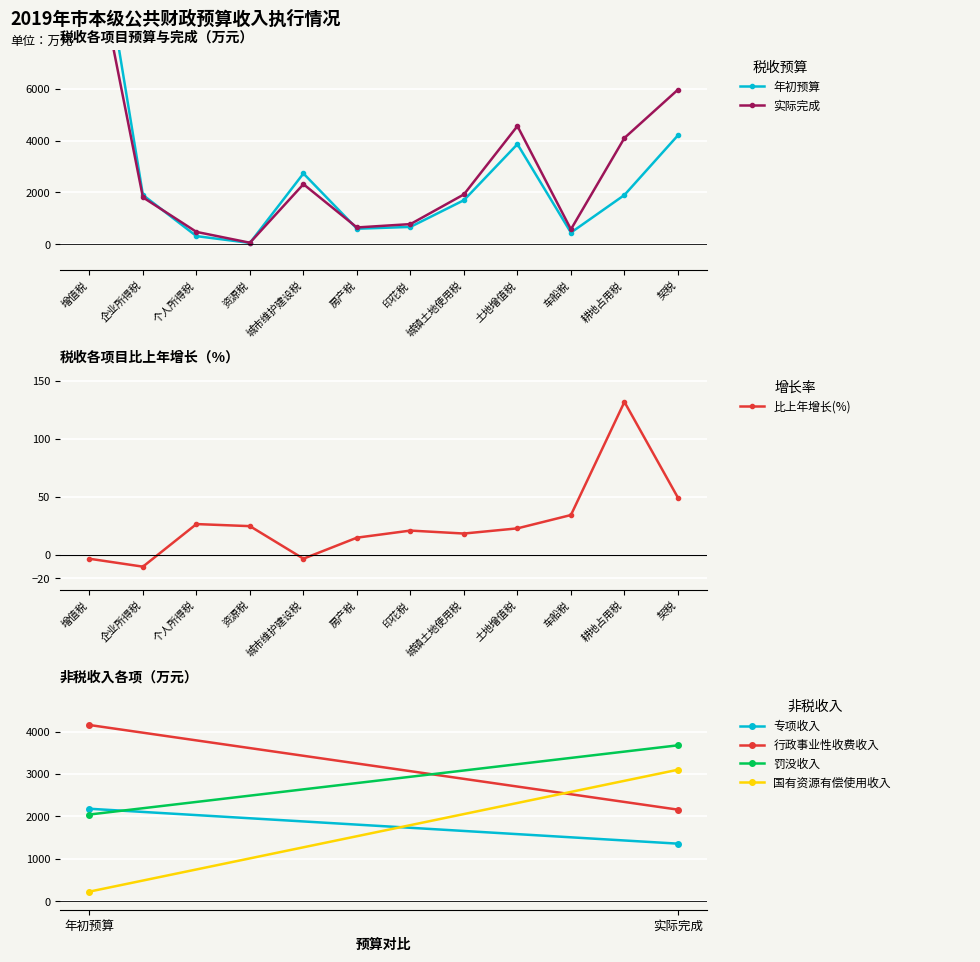

Between 个人所得税 and 资源税, which series saw the biggest shift?

实际完成